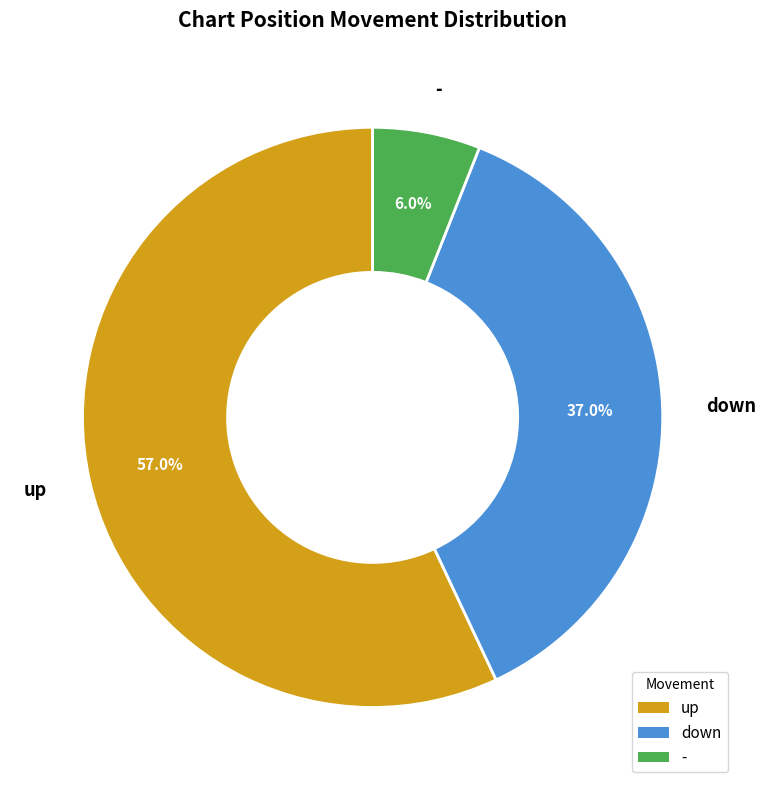

Does - represent more than half of the total?

No